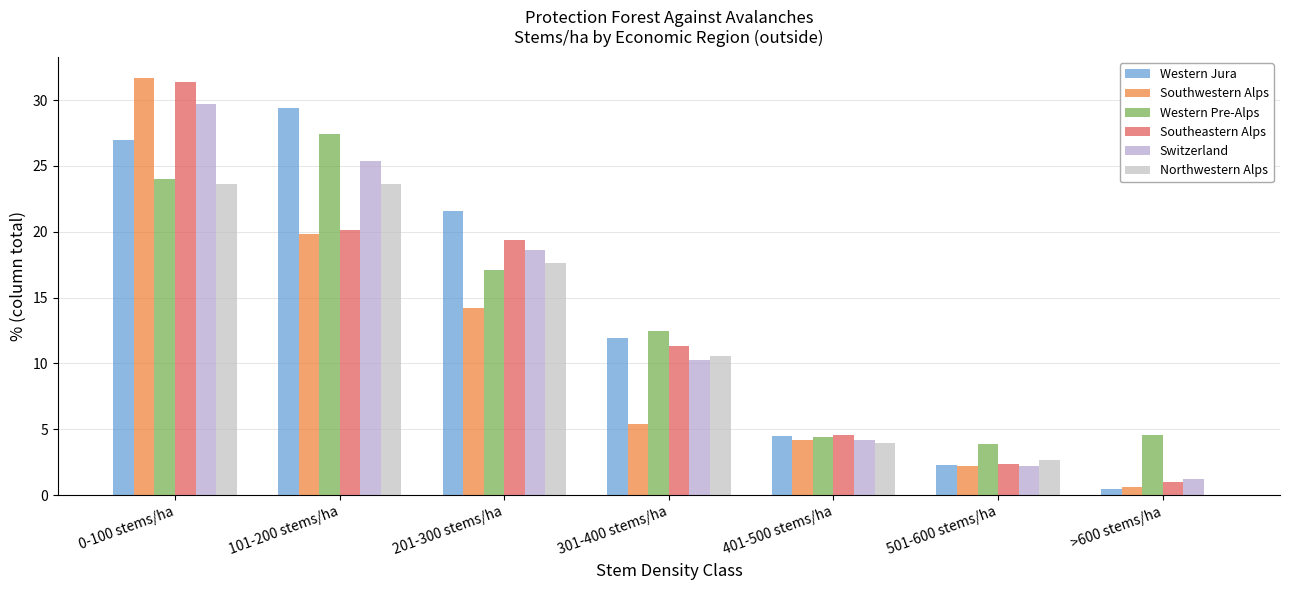

The value of Southeastern Alps at 0-100 stems/ha is 31.4. True or false?

True